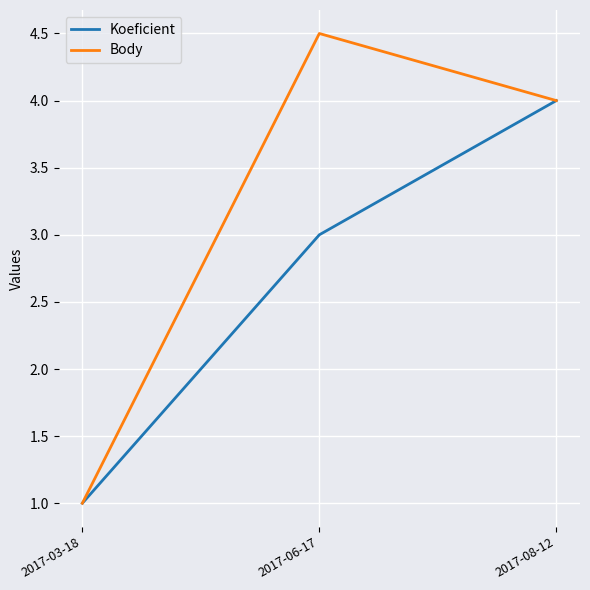

List the series in order of their overall mean, lowest first.

Koeficient, Body